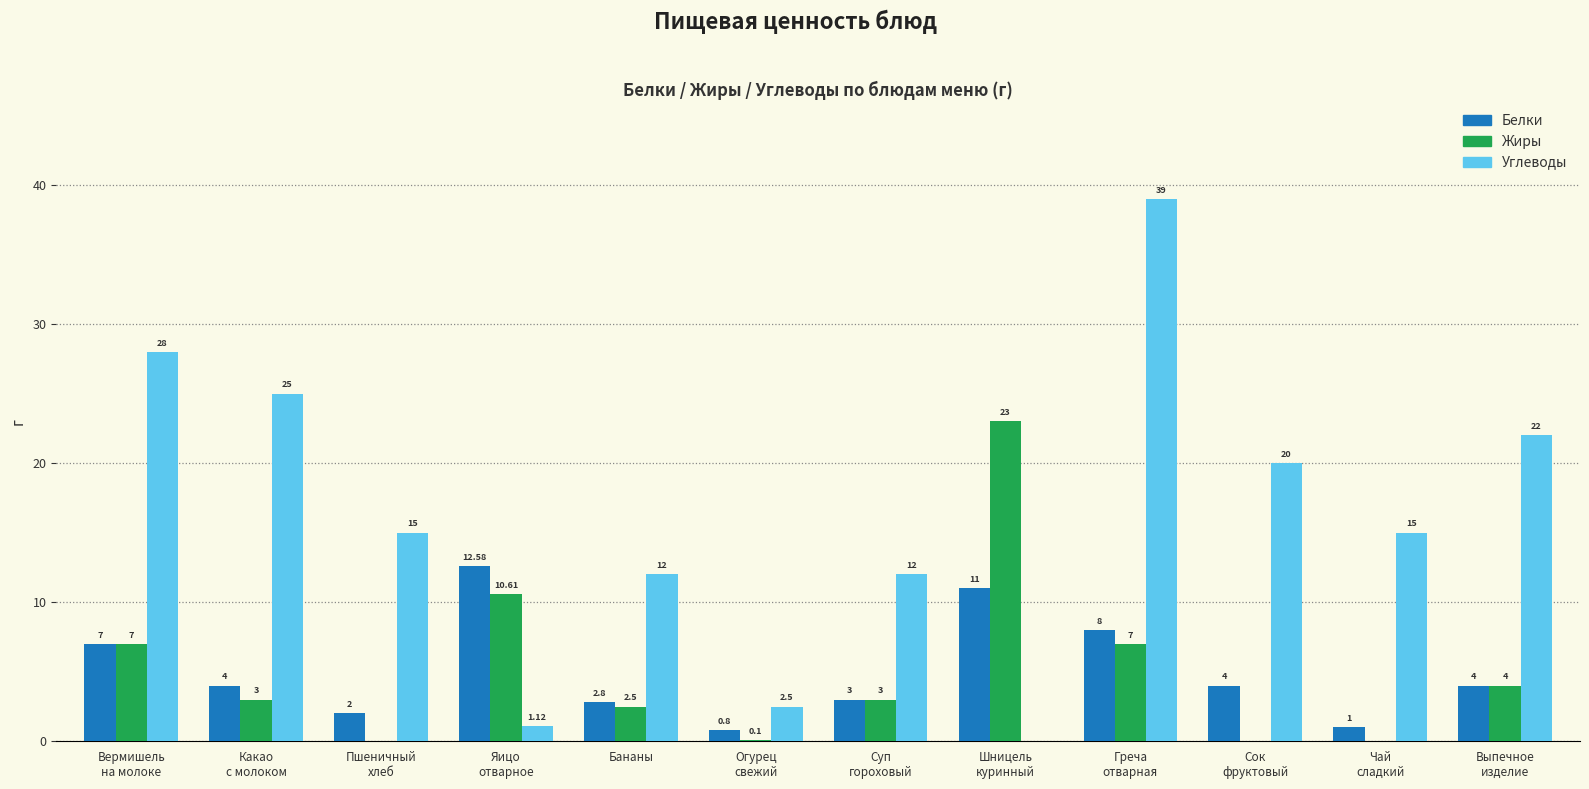

Which series has the largest range (max minus min)?

Углеводы